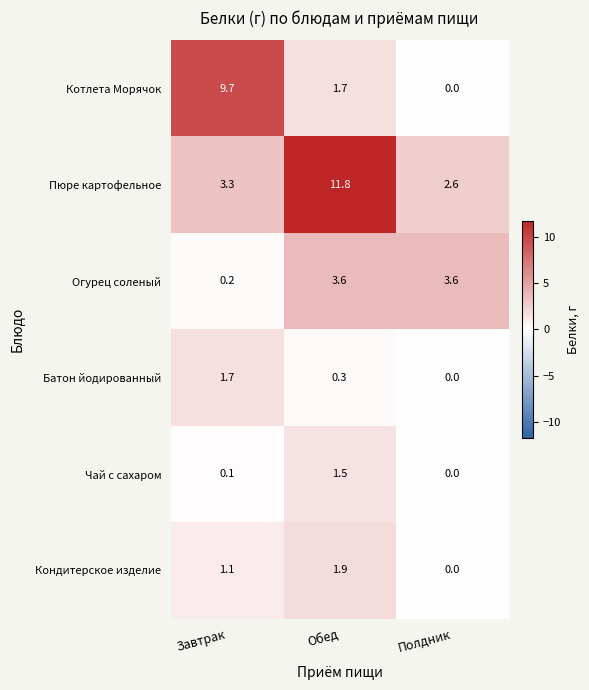

Reading right to left, extract all data points from this chart.

Котлета Морячок: Полдник=0.0	Обед=1.7	Завтрак=9.7
Пюре картофельное: Полдник=2.6	Обед=11.8	Завтрак=3.3
Огурец соленый: Полдник=3.6	Обед=3.6	Завтрак=0.2
Батон йодированный: Полдник=0.0	Обед=0.3	Завтрак=1.7
Чай с сахаром: Полдник=0.0	Обед=1.5	Завтрак=0.1
Кондитерское изделие: Полдник=0.0	Обед=1.9	Завтрак=1.1